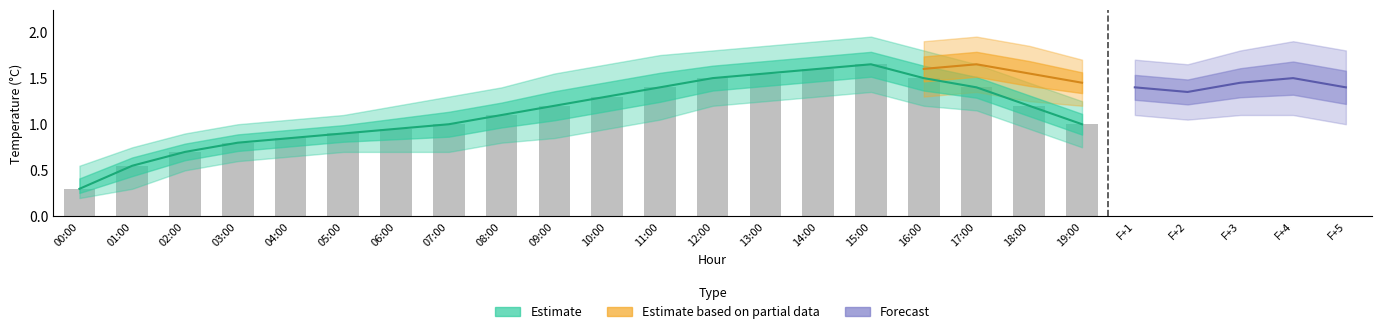

List the labels in order of value, smallest first.

00:00, 01:00, 02:00, 03:00, 04:00, 05:00, 06:00, 07:00, 19:00, 08:00, 09:00, 18:00, 10:00, 11:00, 17:00, 12:00, 16:00, 13:00, 14:00, 15:00